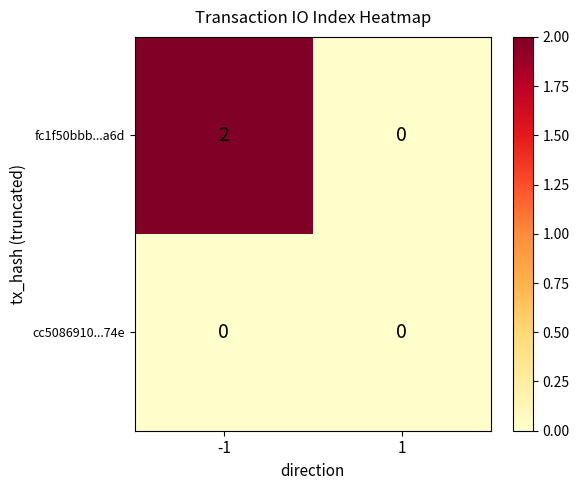

Count the number of categories in the chart.

2